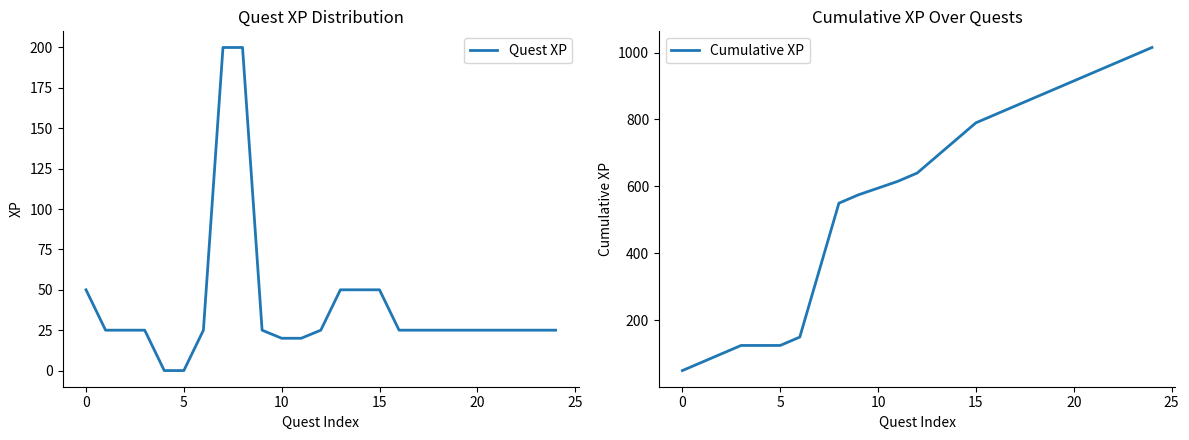

How many values in the Quest XP series exceed 25?

6